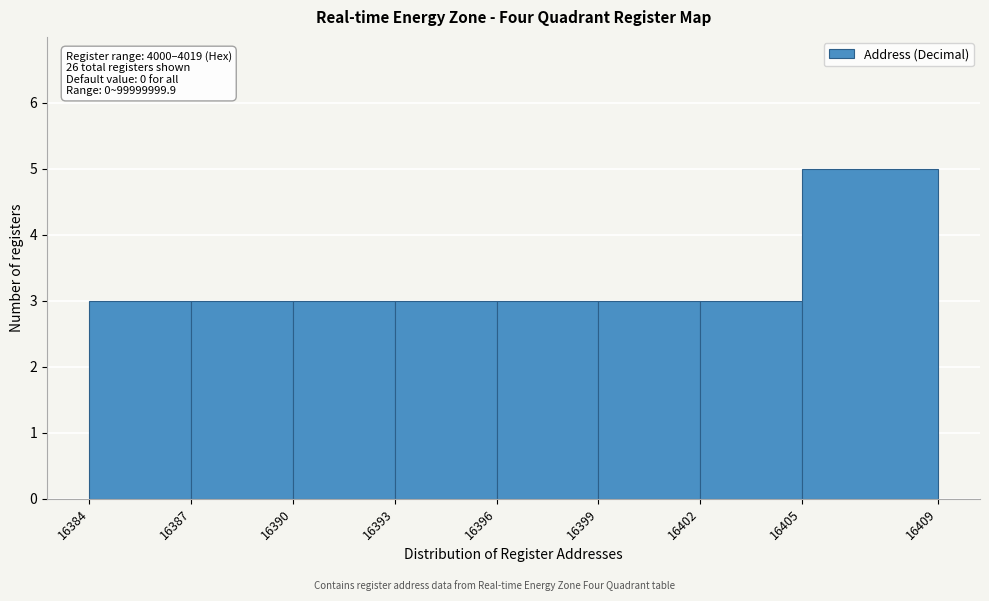

Which range on the x-axis has the tallest bar?

16405 to 16409